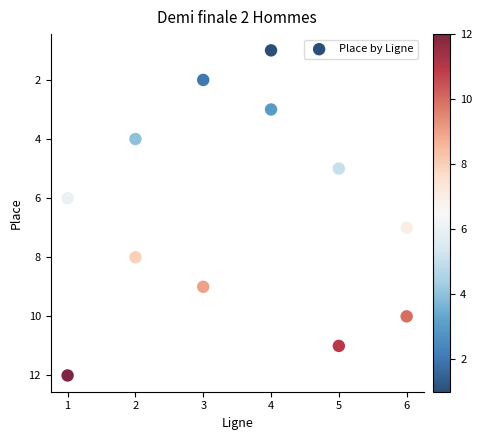

What is the range of X values (max minus min)?

5